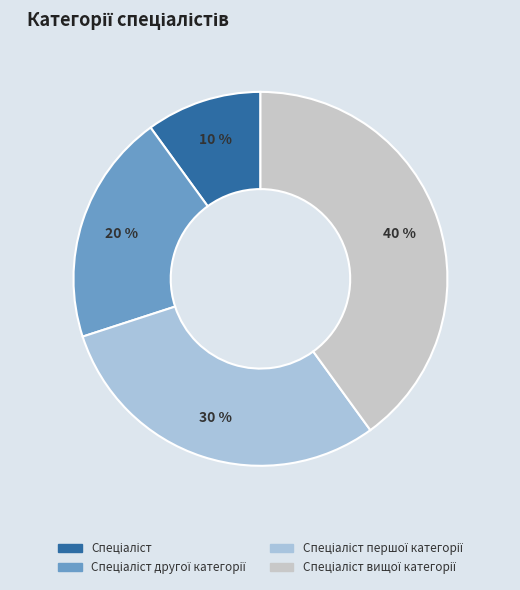

How many segments does this pie chart have?

4